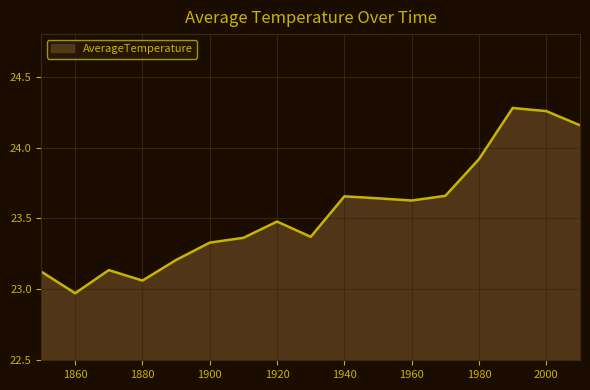

What is the difference between the maximum and minimum values?

1.3